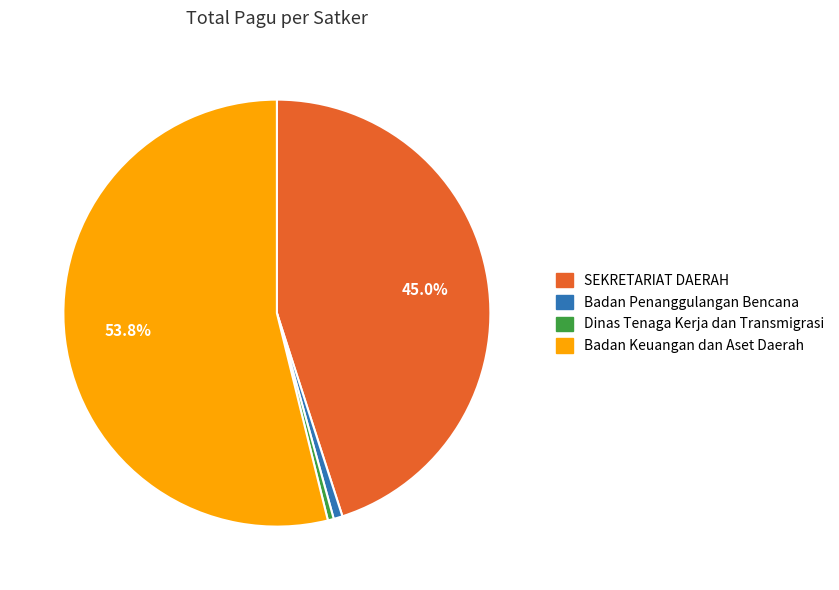

How many slices are in this pie chart?

4